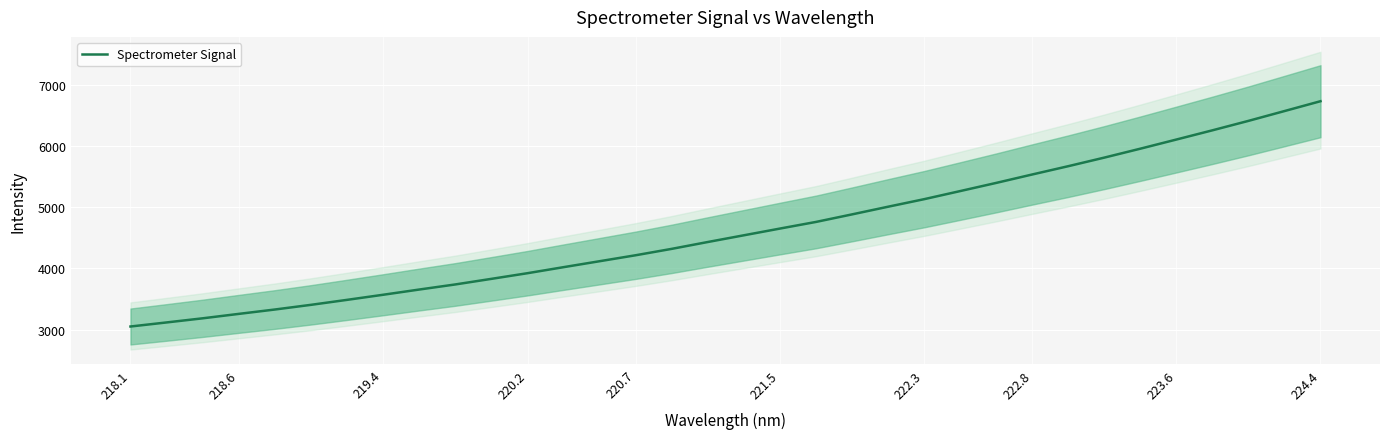

True or false: the data has more than 1 interior local peaks.

False